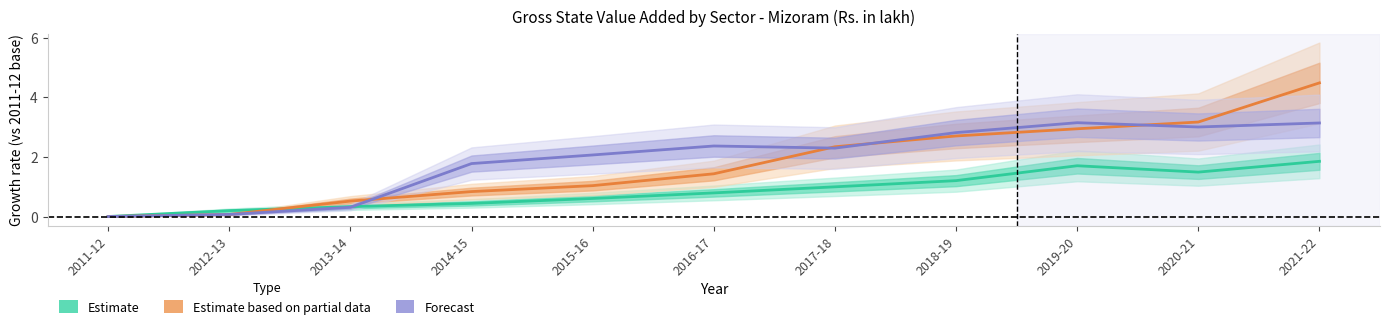

The Estimate based on partial data (Secondary) series shows 0.8 at 2014-15. True or false?

True